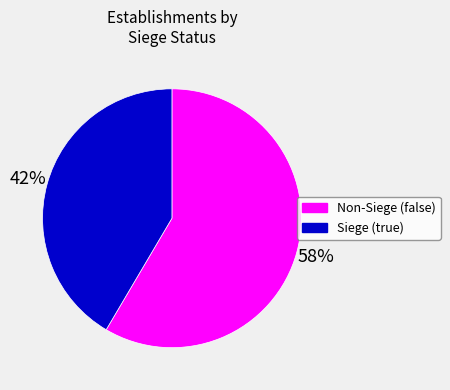

To the nearest percent, what is the combined percentage of Siege (true) and Non-Siege (false)?

100%